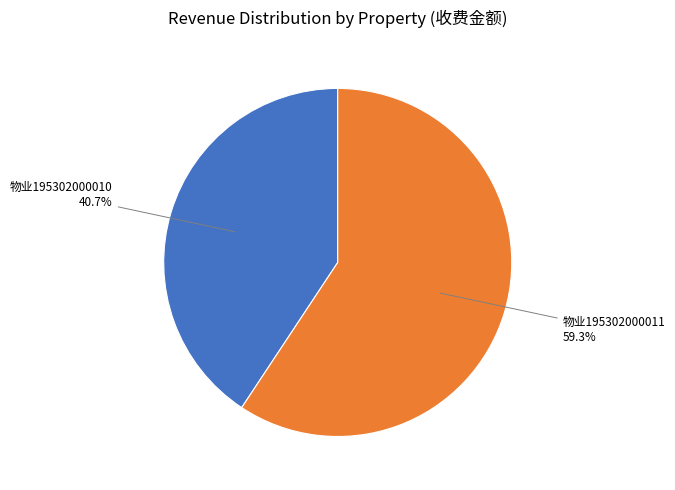

Is there any slice that represents more than half of the pie?

Yes